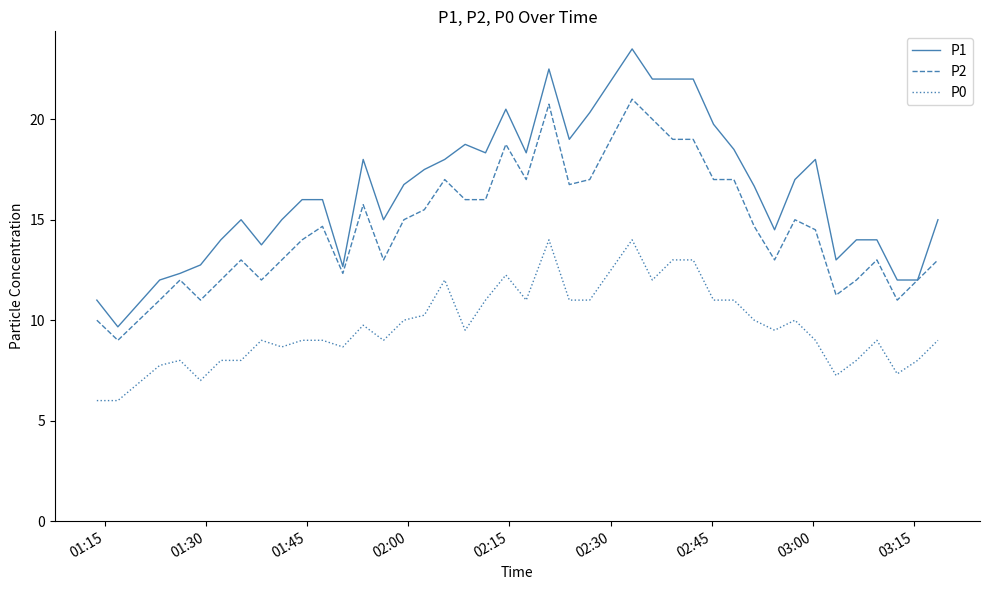

True or false: P0 and P2 cross at least once.

False